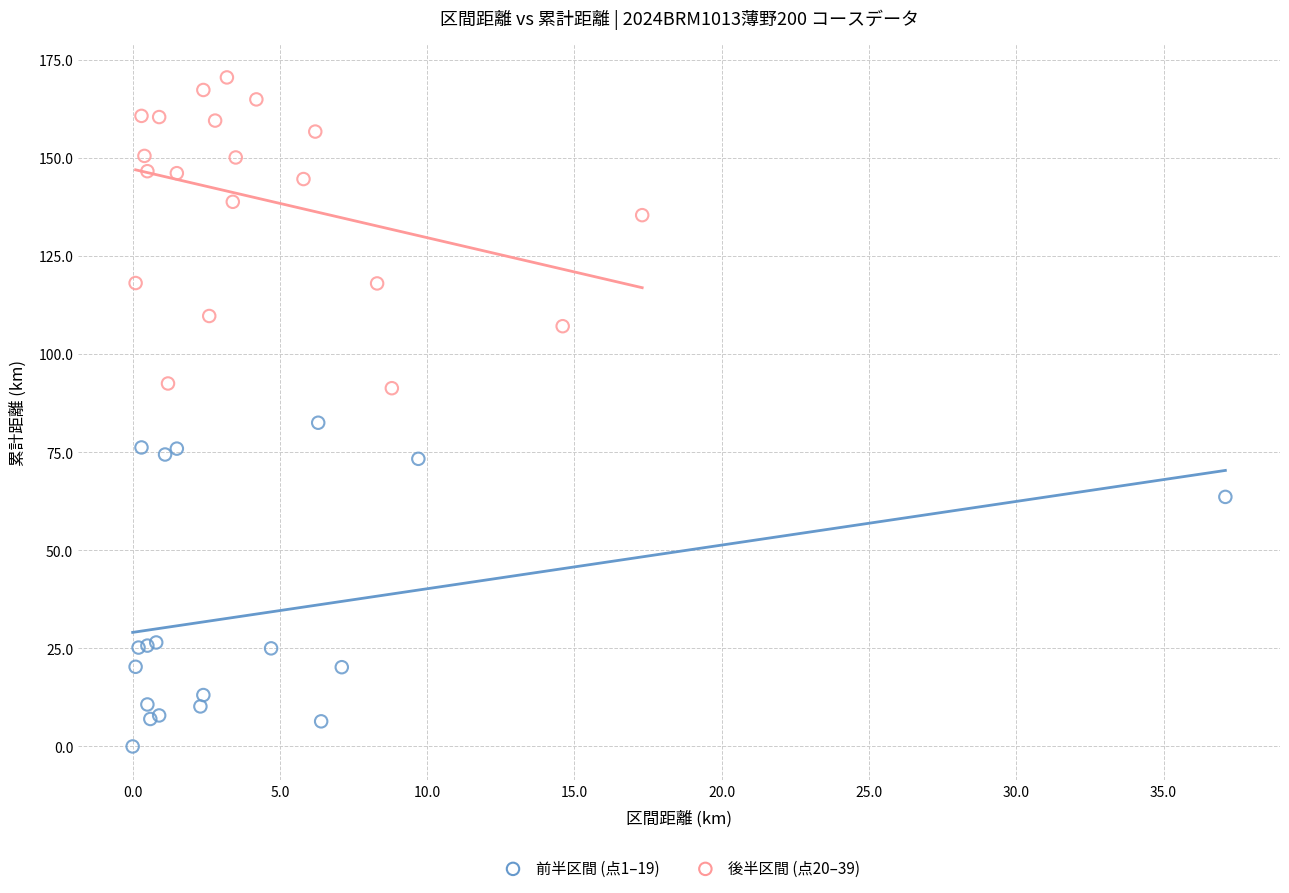

Which series has the largest Y range (max minus min)?

前半区間 (点1–19)